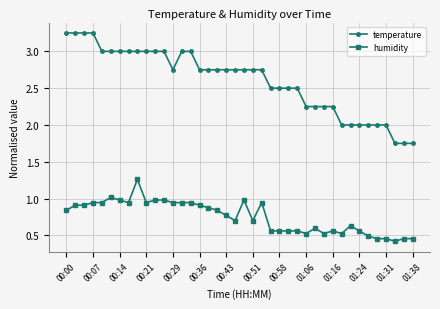

How many lines are shown in the chart?

2